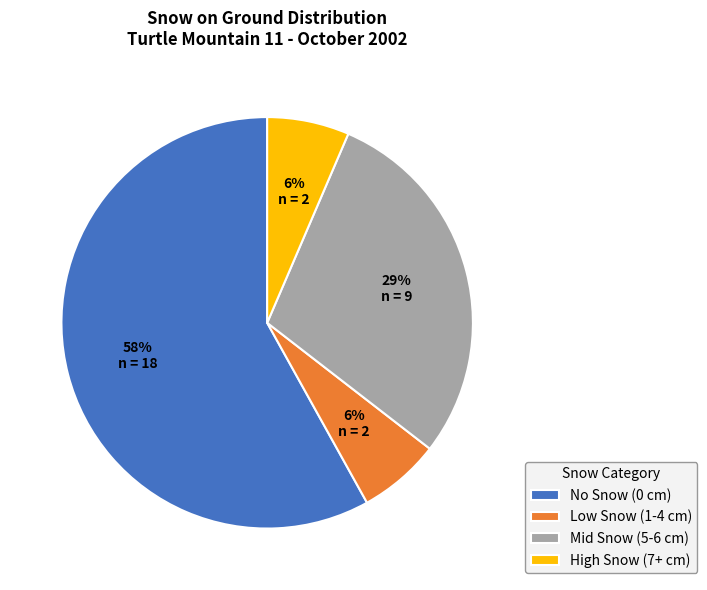

To the nearest percent, what is the combined percentage of No Snow (0 cm) and Low Snow (1-4 cm)?

65%